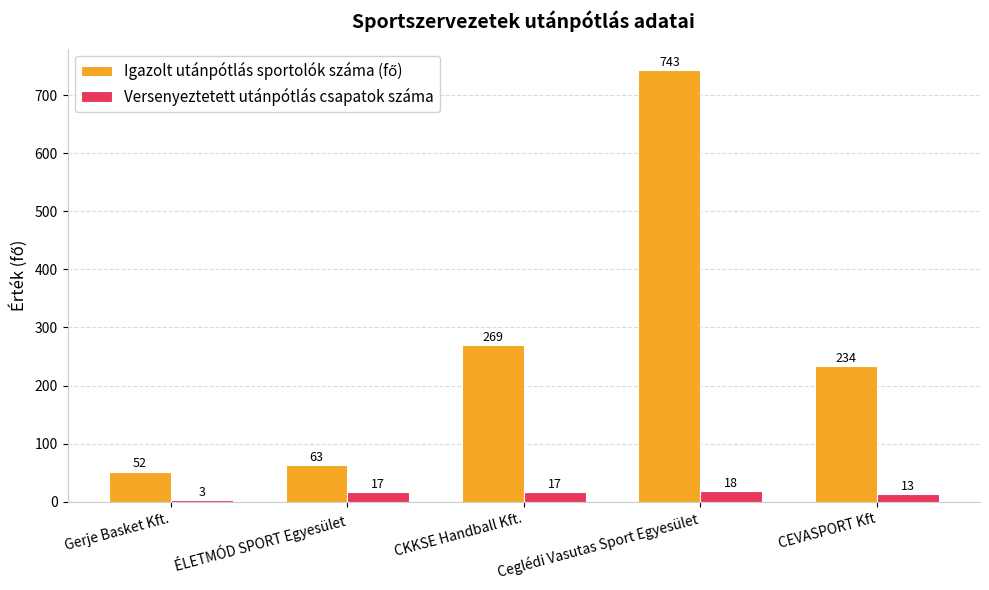

Which category has the highest value across all series?

Ceglédi Vasutas Sport Egyesület